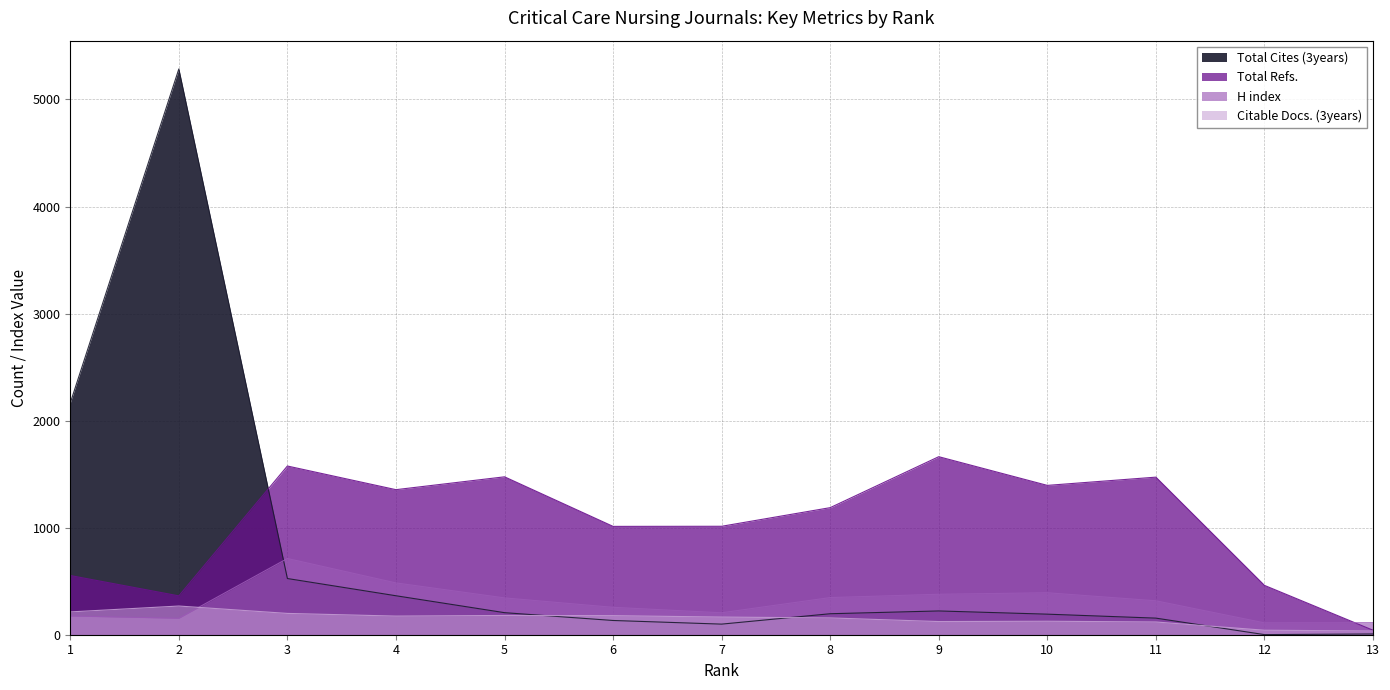

List the labels in order of Total Cites (3years) value, largest first.

2, 1, 3, 4, 9, 5, 8, 10, 11, 6, 7, 13, 12